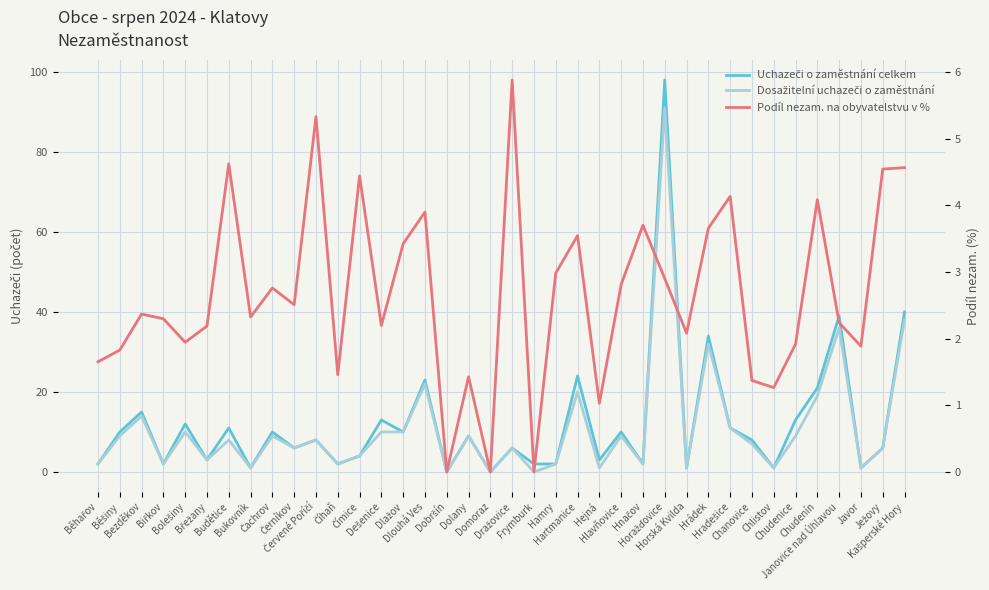

In Dosažitelní uchazeči o zaměstnání, how many points are higher than both neighbors (excluding endpoints)?

13